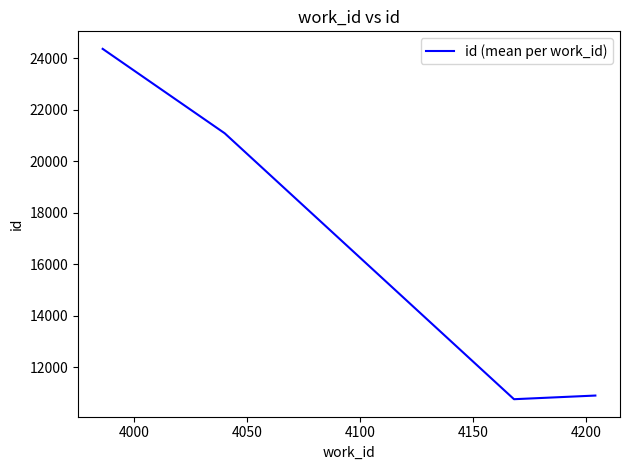

What is the minimum value shown in the chart?

10760.0